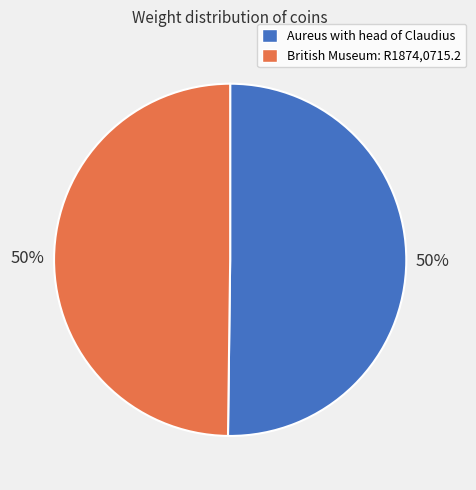

Is the sum of Aureus with head of Claudius and British Museum: R1874,0715.2 greater than half?

Yes